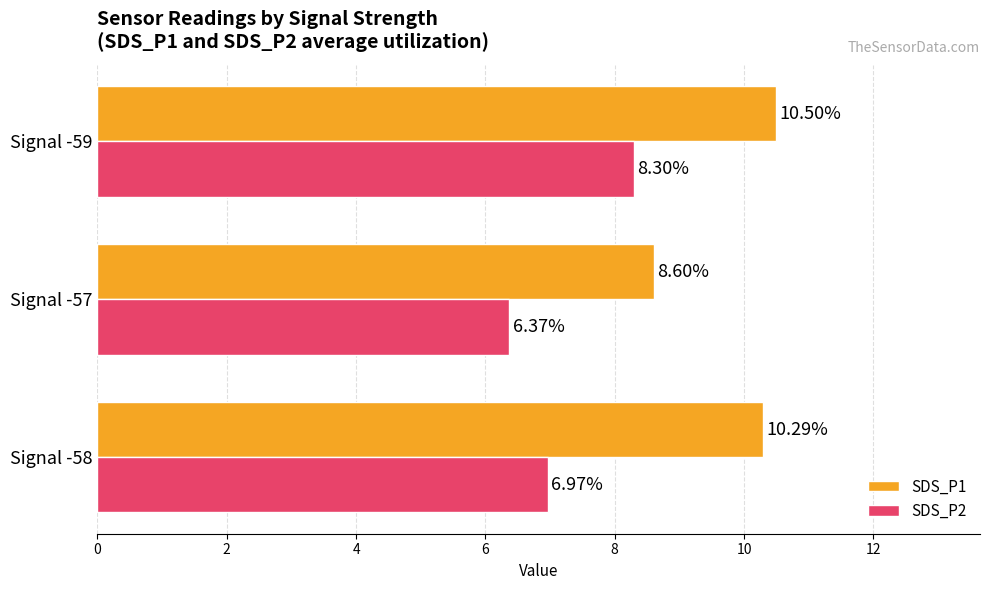

What is the sum of all SDS_P2 values?

21.6